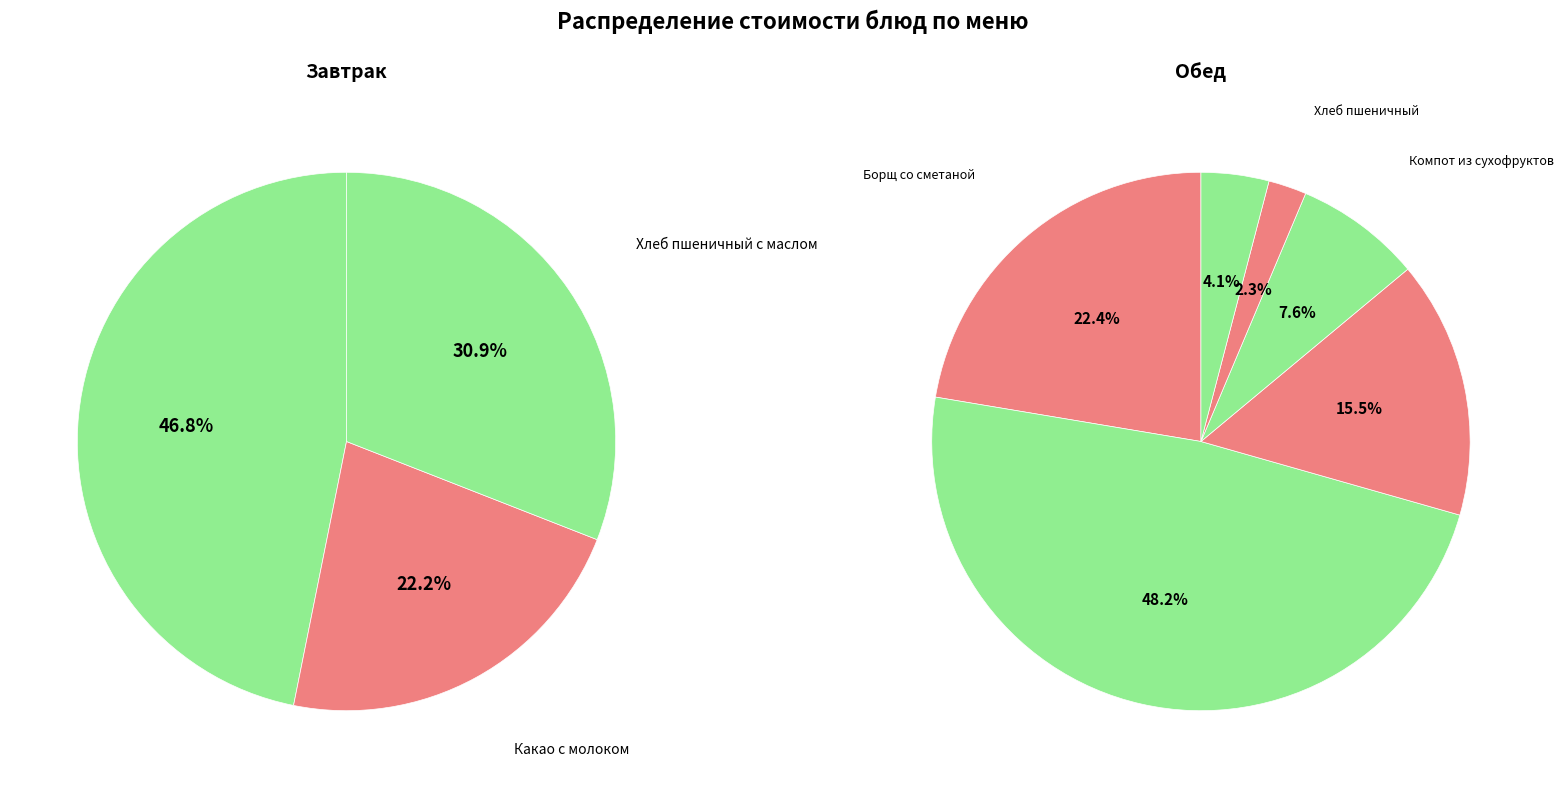

How many segments does this pie chart have?

9